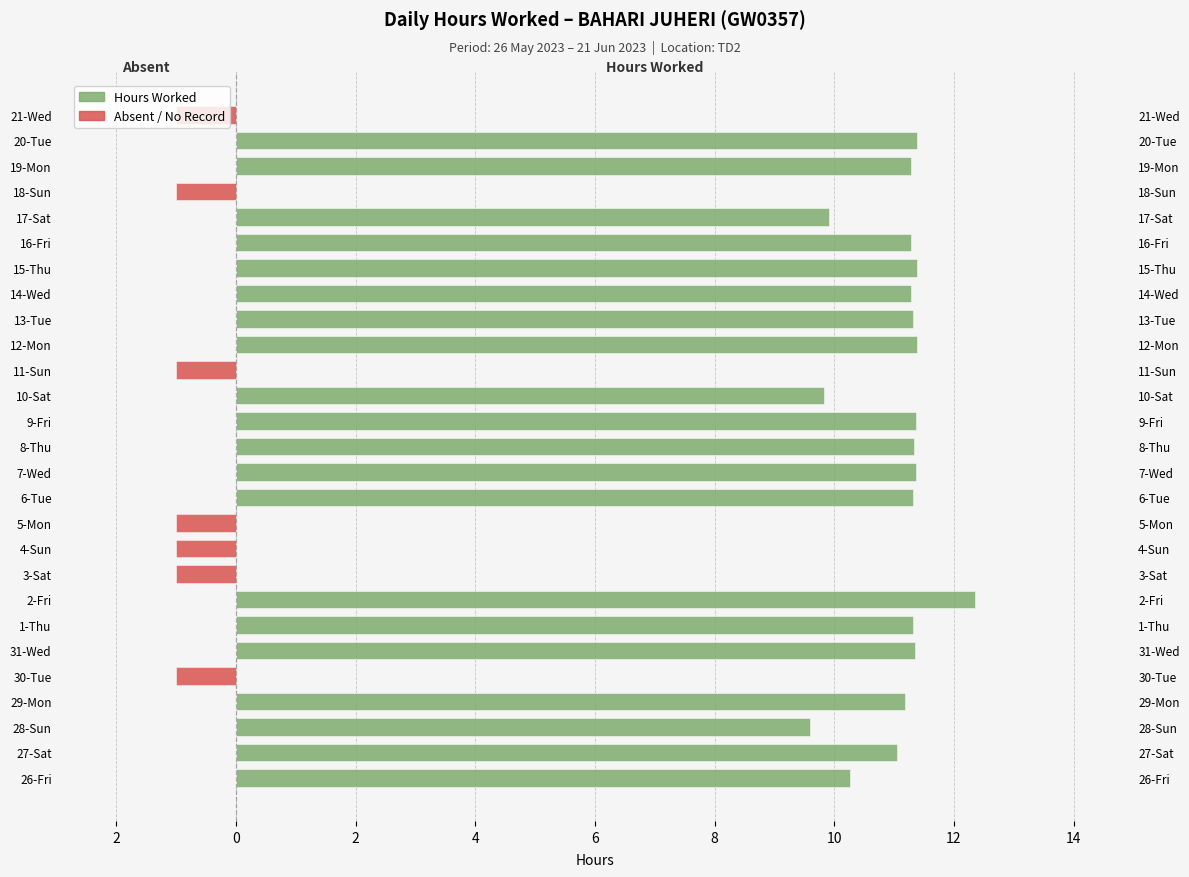

Which series has the largest range (max minus min)?

Hours Worked